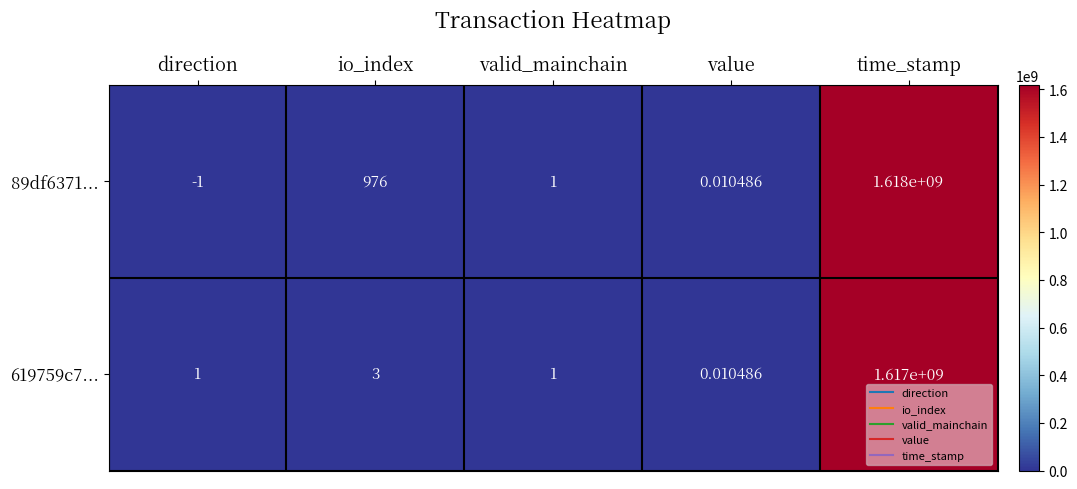

At which label does 619759c7... reach its peak?

time_stamp